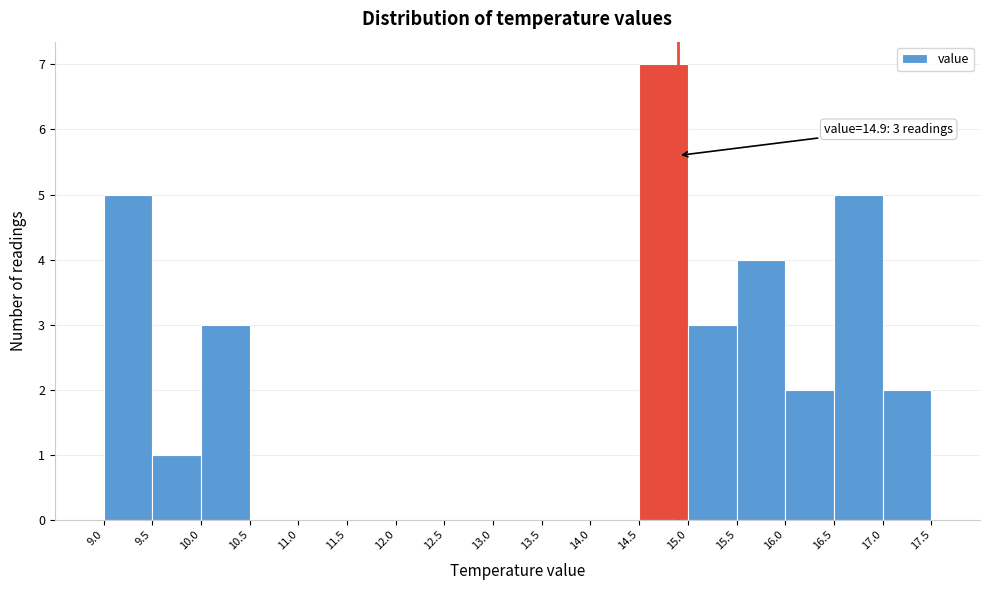

Which range on the x-axis has the tallest bar?

14.5 to 15.0